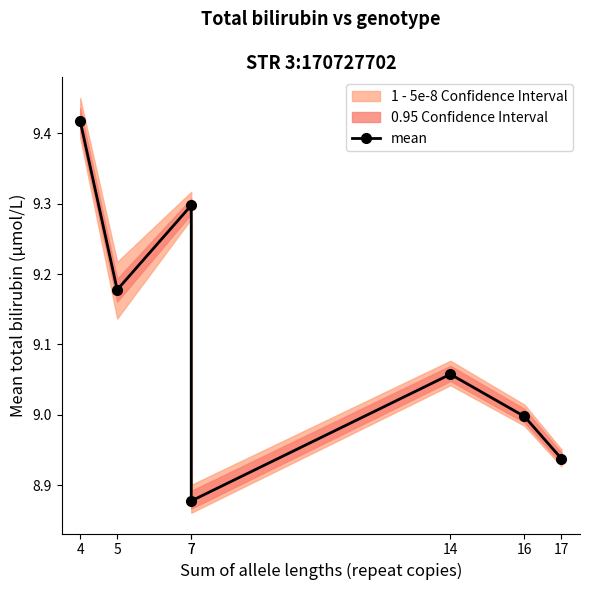

Approximately how many times larger is the value at 16 compared to 17?

1.0